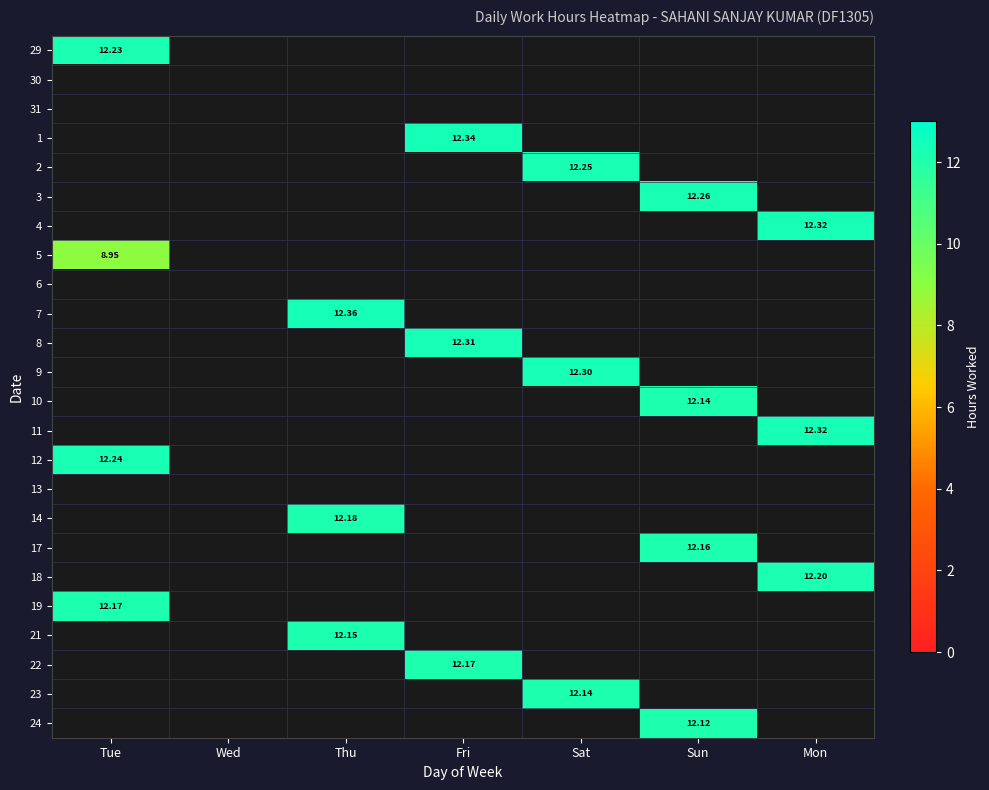

How many distinct data groups are displayed?

24